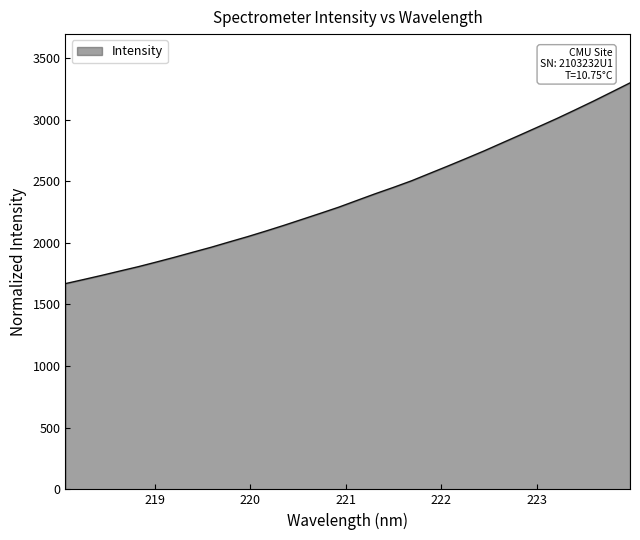

What is the difference between the maximum and minimum values?

1628.3